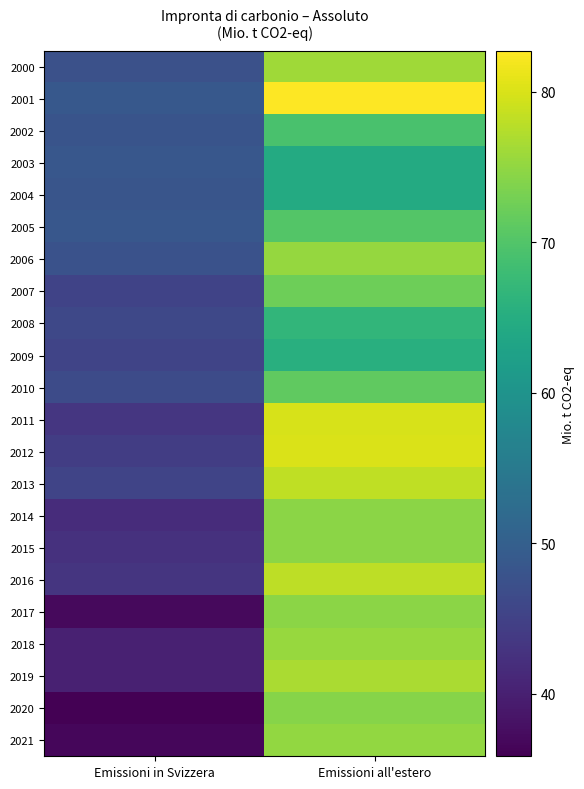

What is the smallest value displayed?

35.8